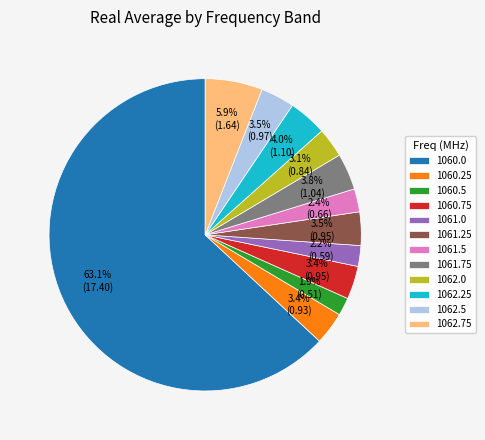

Which has a higher value, 1060.75 or 1060.0?

1060.0